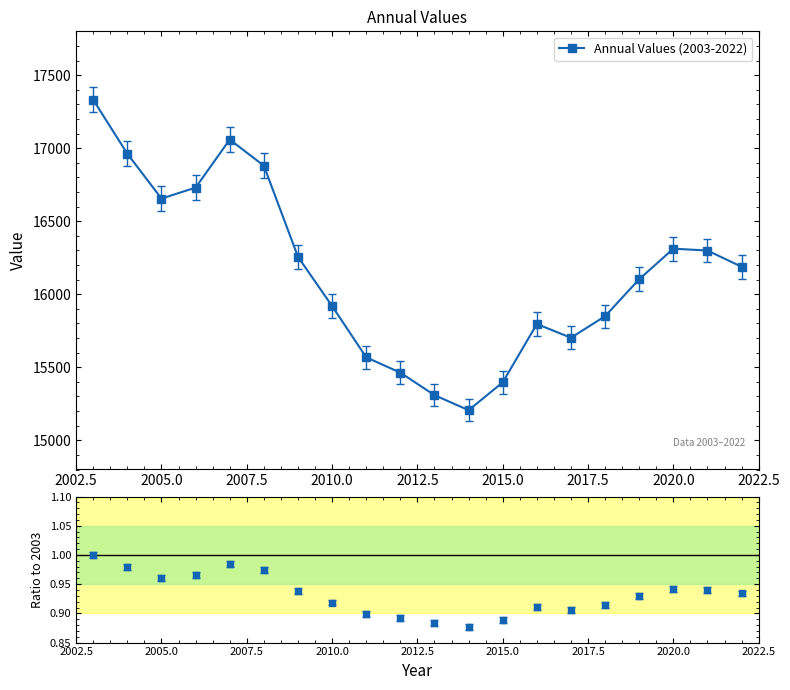

True or false: Annual Values (2003-2022) has more than 1 interior local peaks.

True